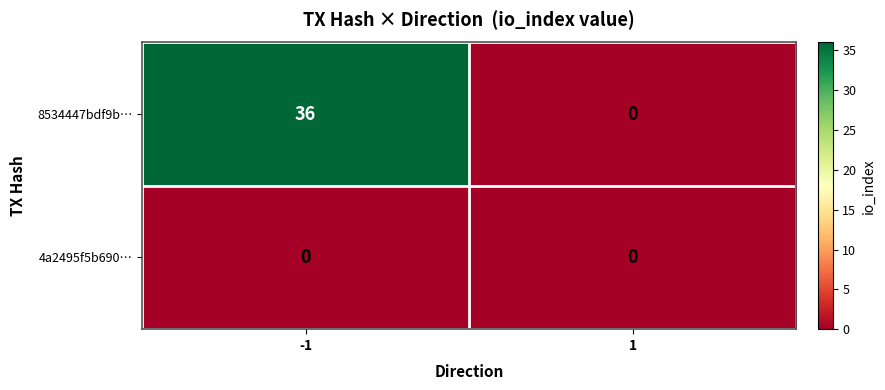

True or false: 8534447bdf9b… has a value of 36 at -1.

True